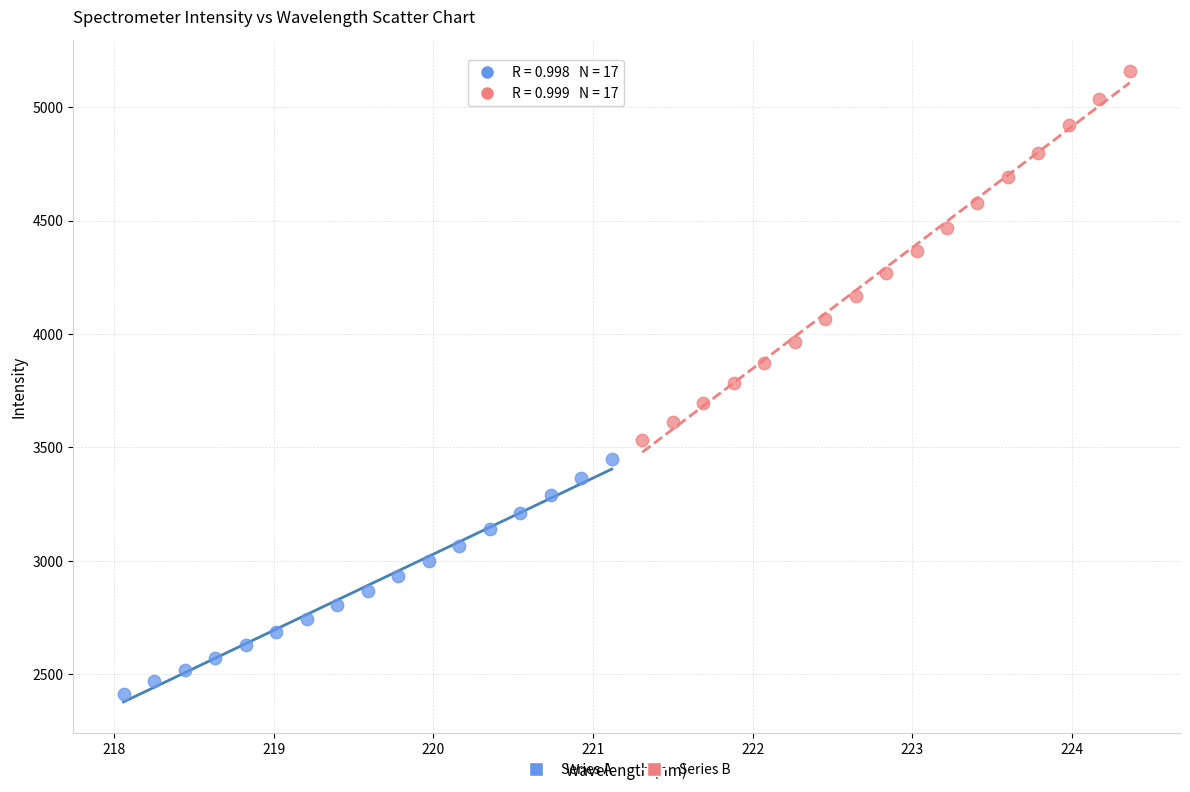

Which series reaches the maximum Y coordinate?

Series B